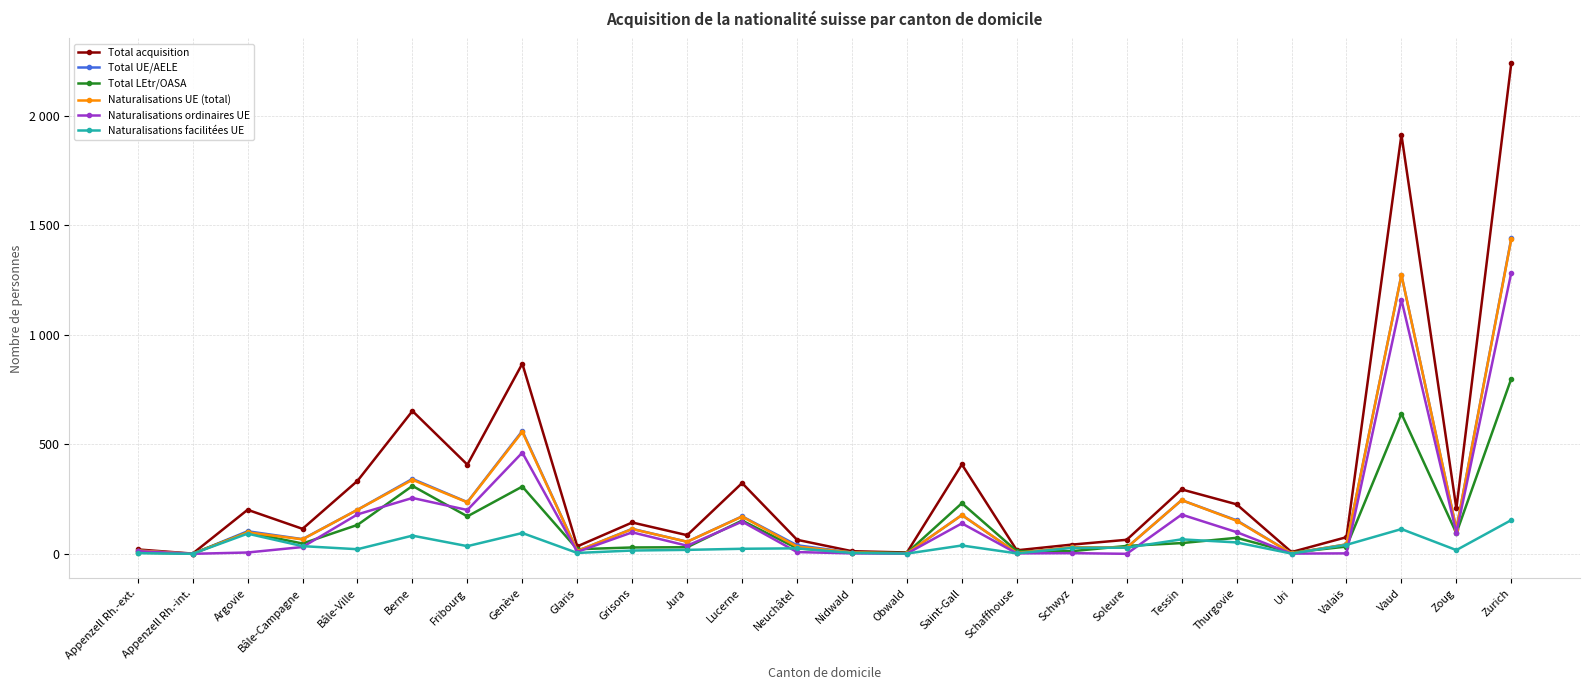

What is the lowest value of the Total acquisition series?

1